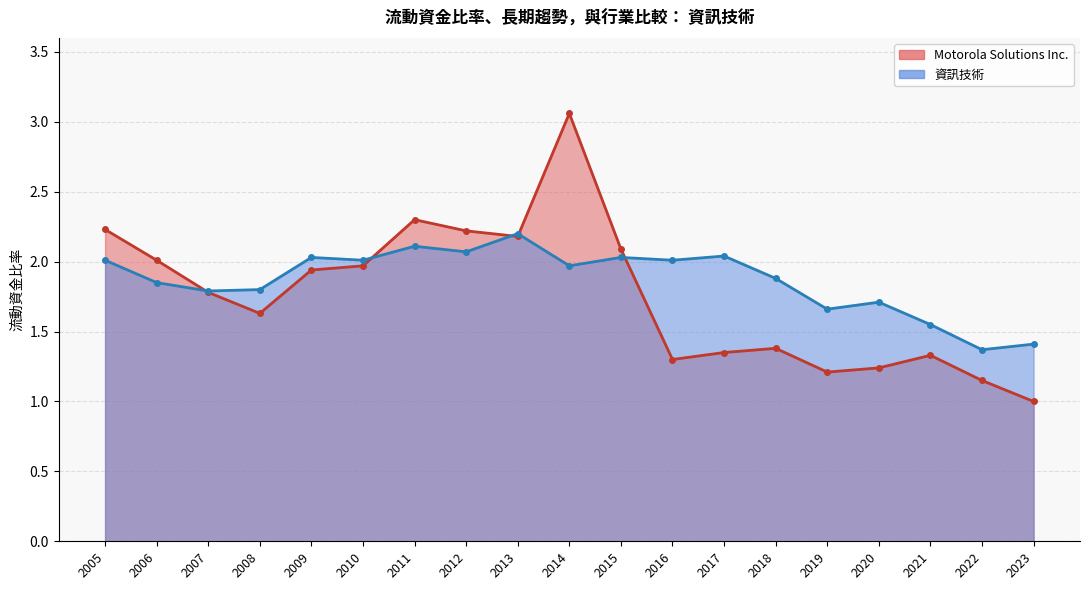

At which category does Motorola Solutions Inc. (line) reach its first local valley?

2008